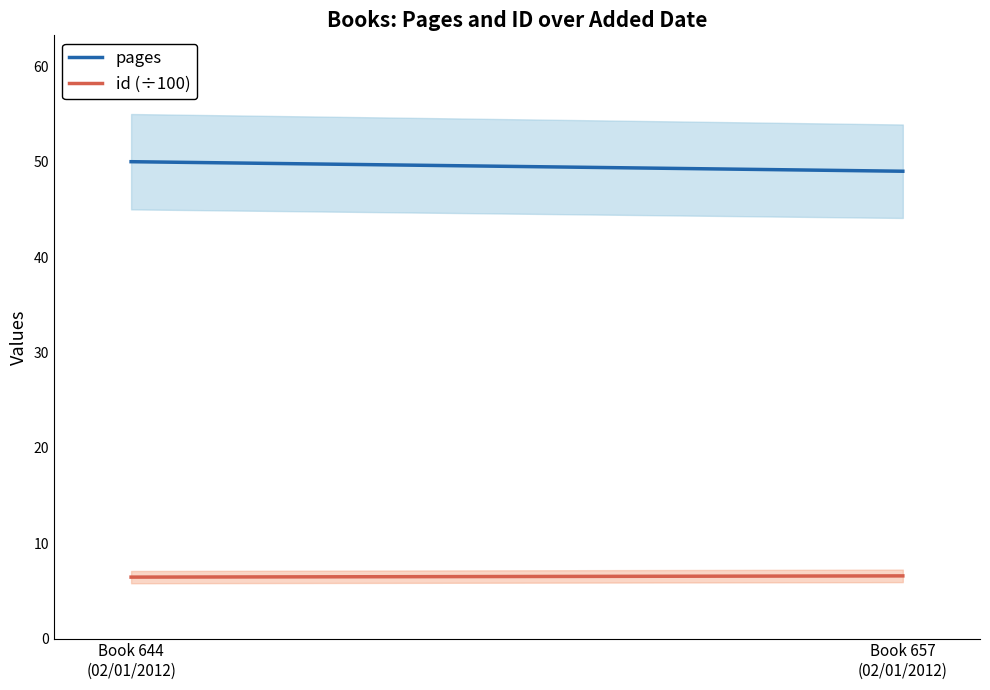

Reading left to right, extract all data points from this chart.

pages: Book 644
(02/01/2012)=50.0	Book 657
(02/01/2012)=49.0
id (÷100): Book 644
(02/01/2012)=6.4	Book 657
(02/01/2012)=6.6